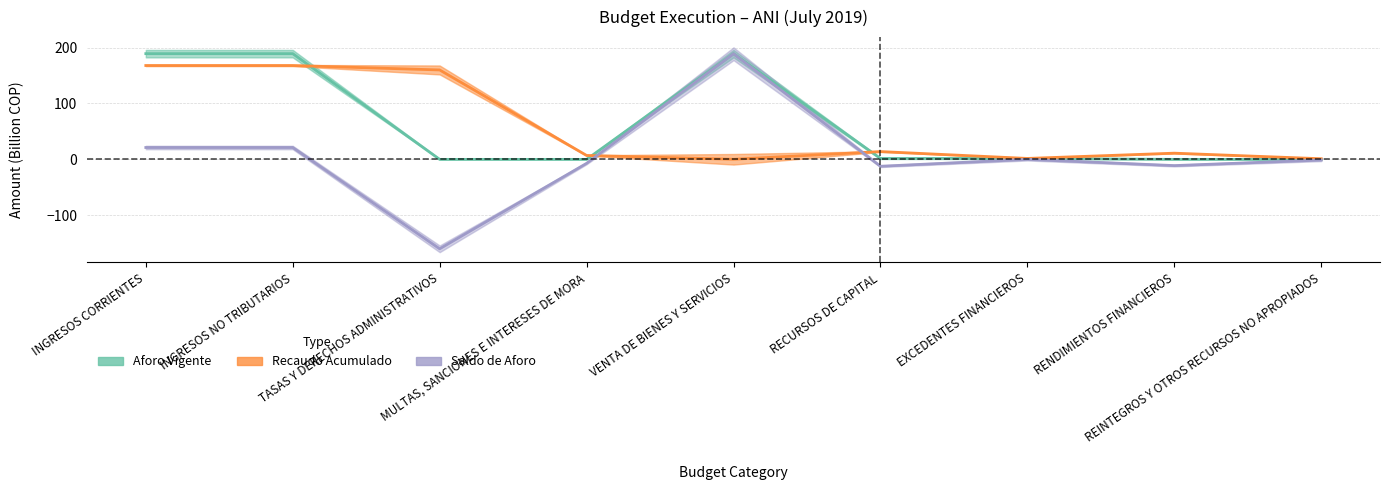

How many values in aforo_vigente are above zero?

5